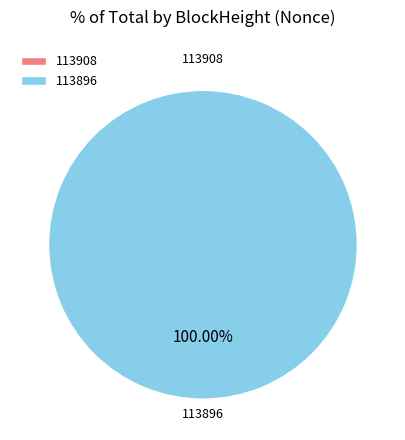

Is it true that 113896 is 88% of the pie?

False